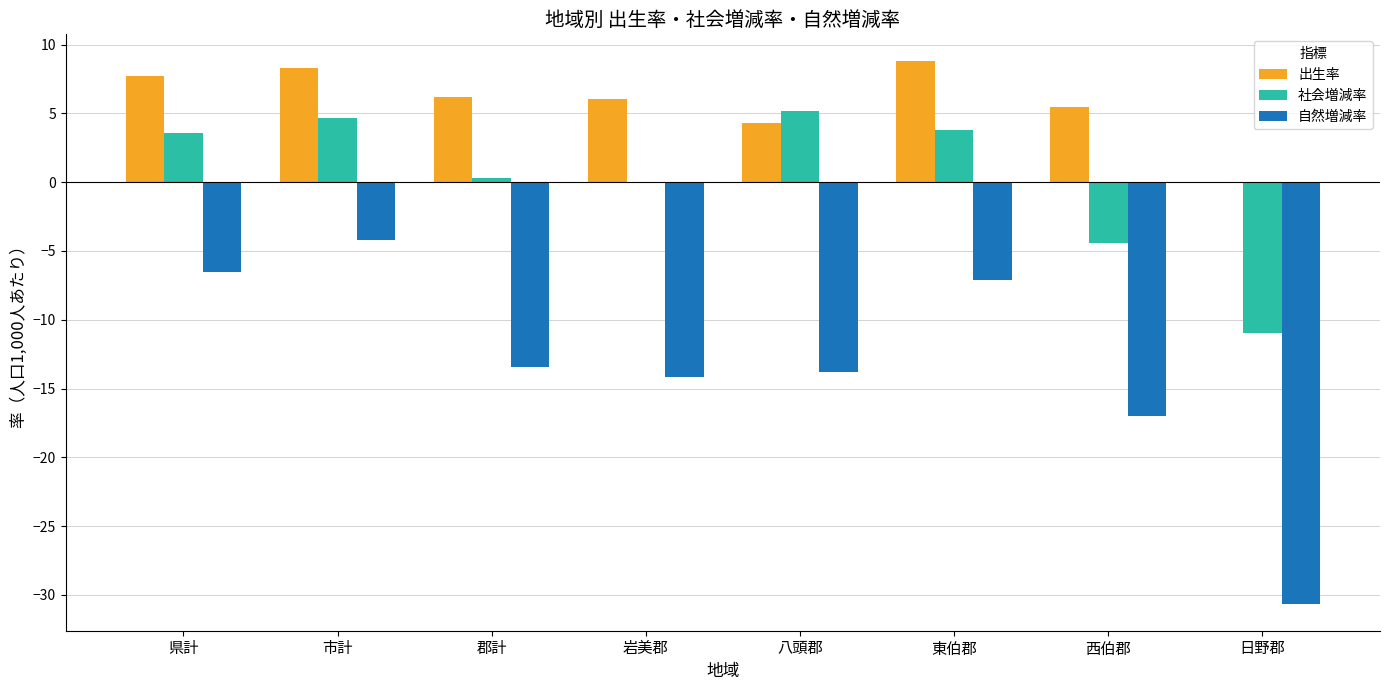

How many groups of bars are there?

8